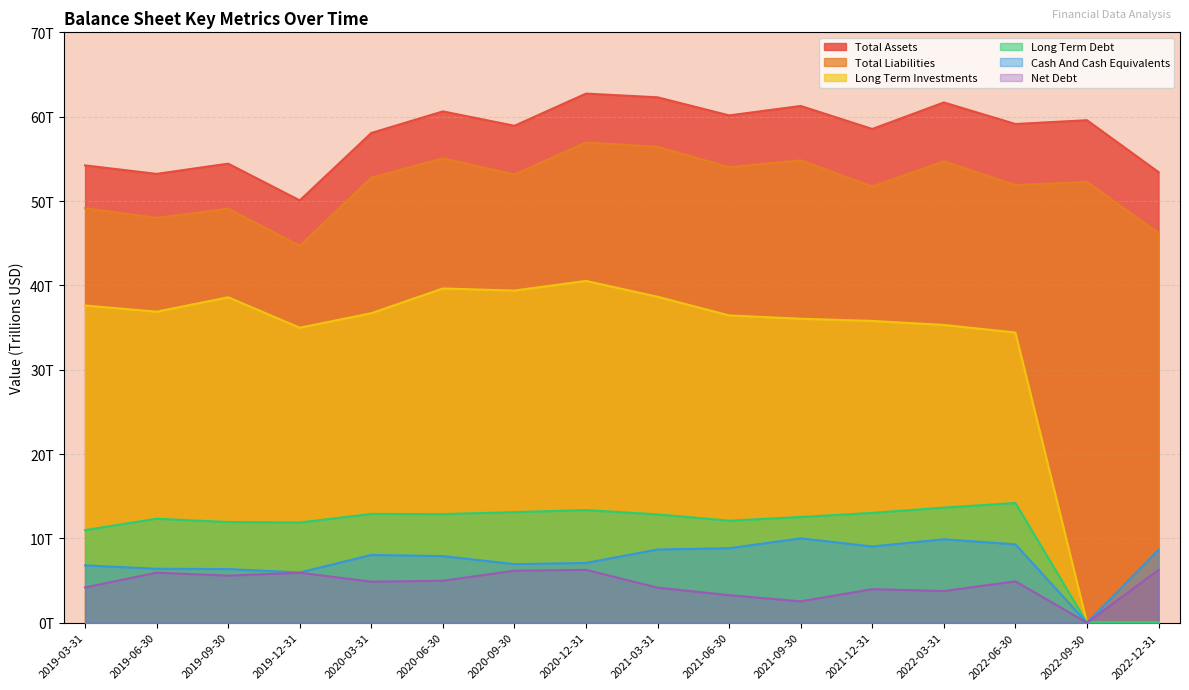

How many data points in Cash And Cash Equivalents are less than 8?

8